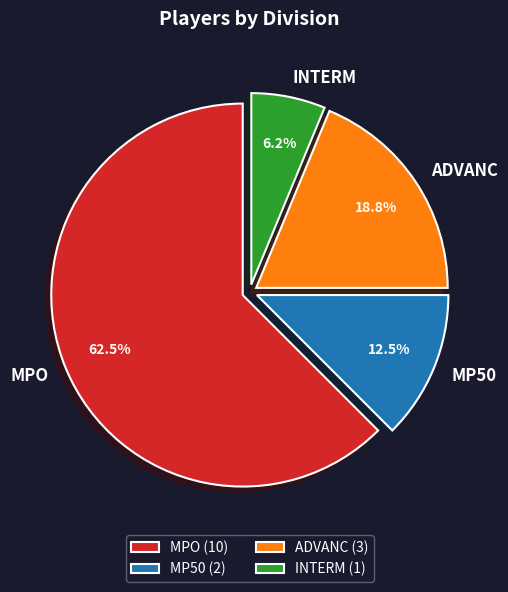

To the nearest percent, what is the average slice percentage?

25%